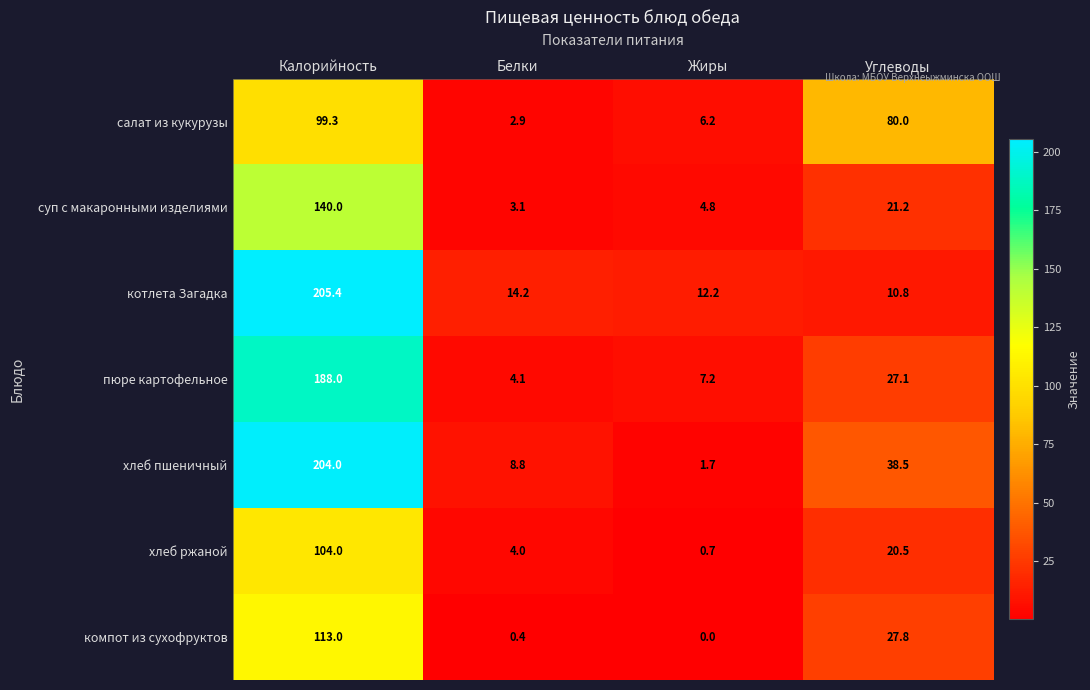

What is the maximum value shown in the chart?

205.4